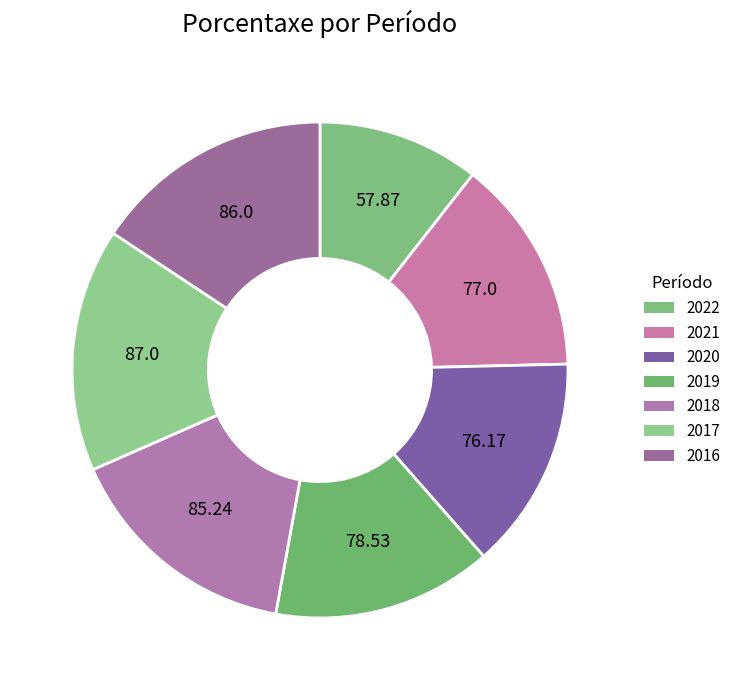

How many slices are in this pie chart?

7